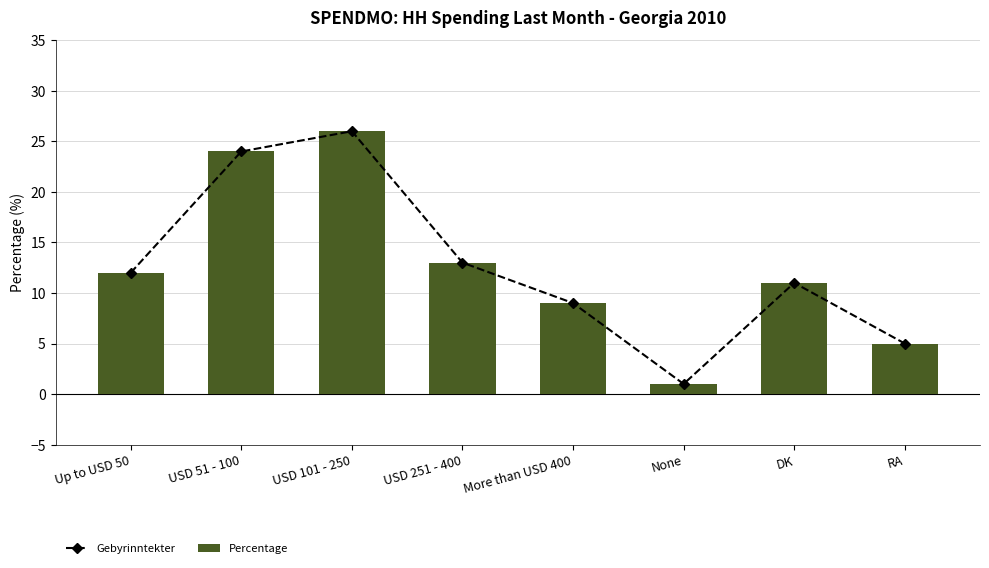

Which series has the largest total across all categories?

Gebyrinntekter